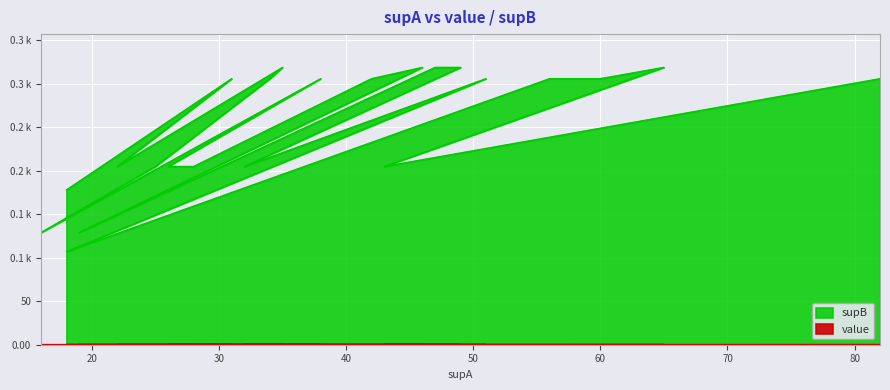

True or false: supB and value intersect in this chart.

False